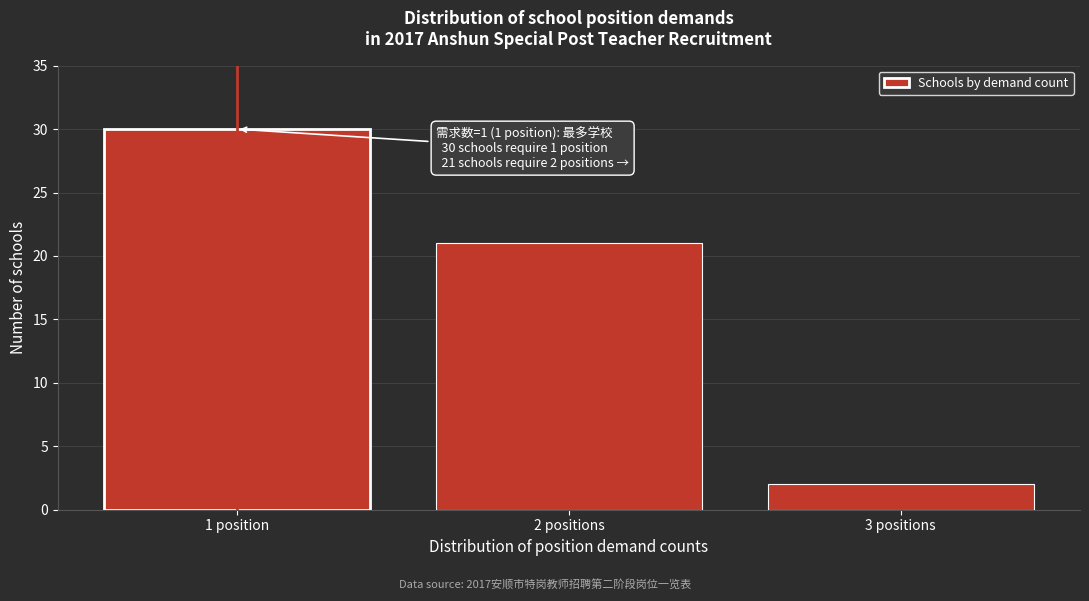

Reading left to right, transcribe all the data shown in this chart.

1 position=30	2 positions=21	3 positions=2